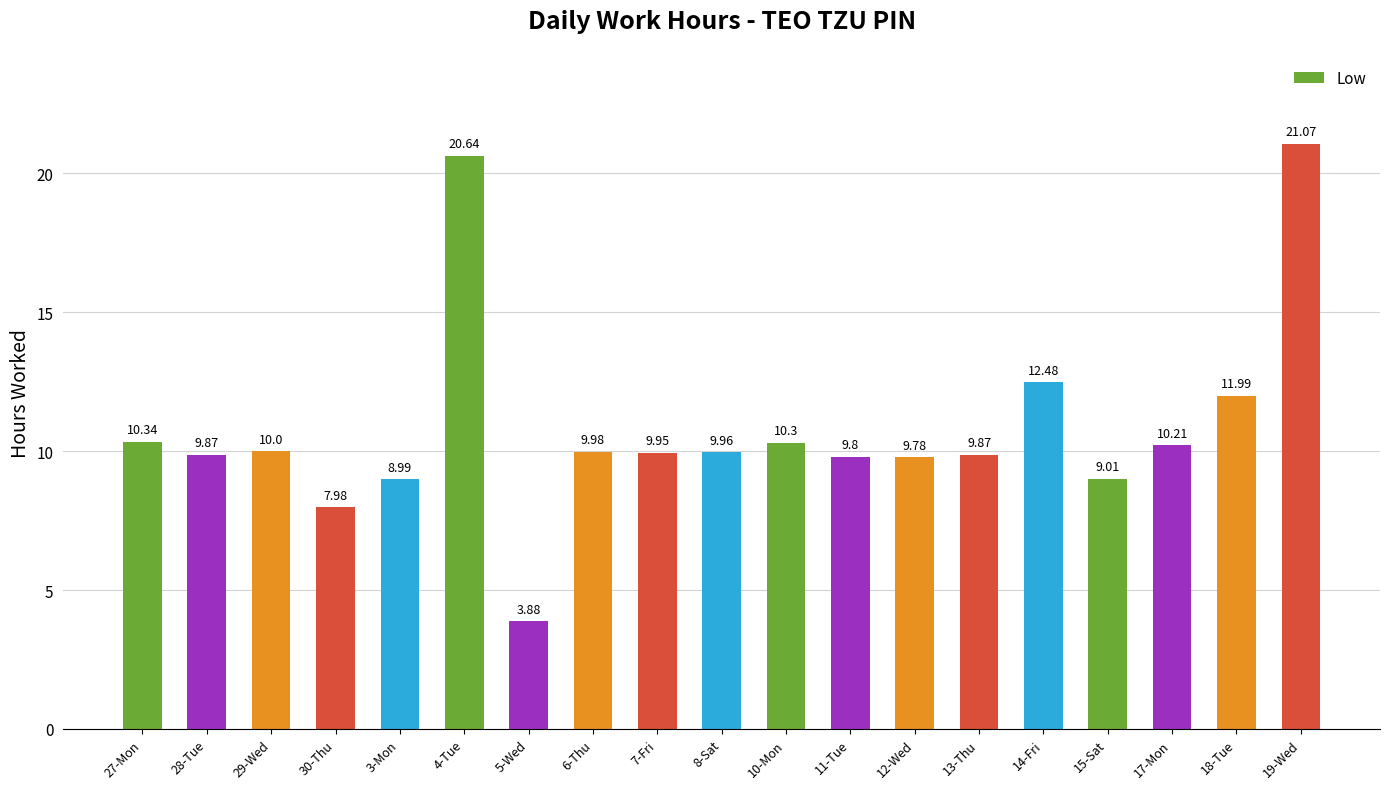

What is the difference between the second highest and second lowest values?

12.7